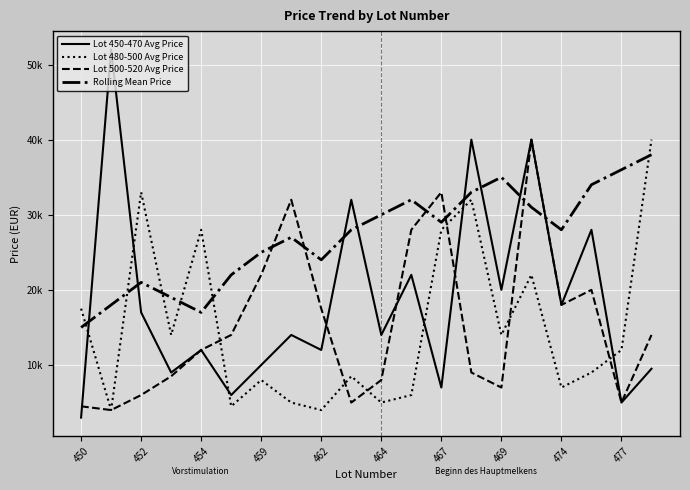

Does the chart display data point markers on the line(s)?

No